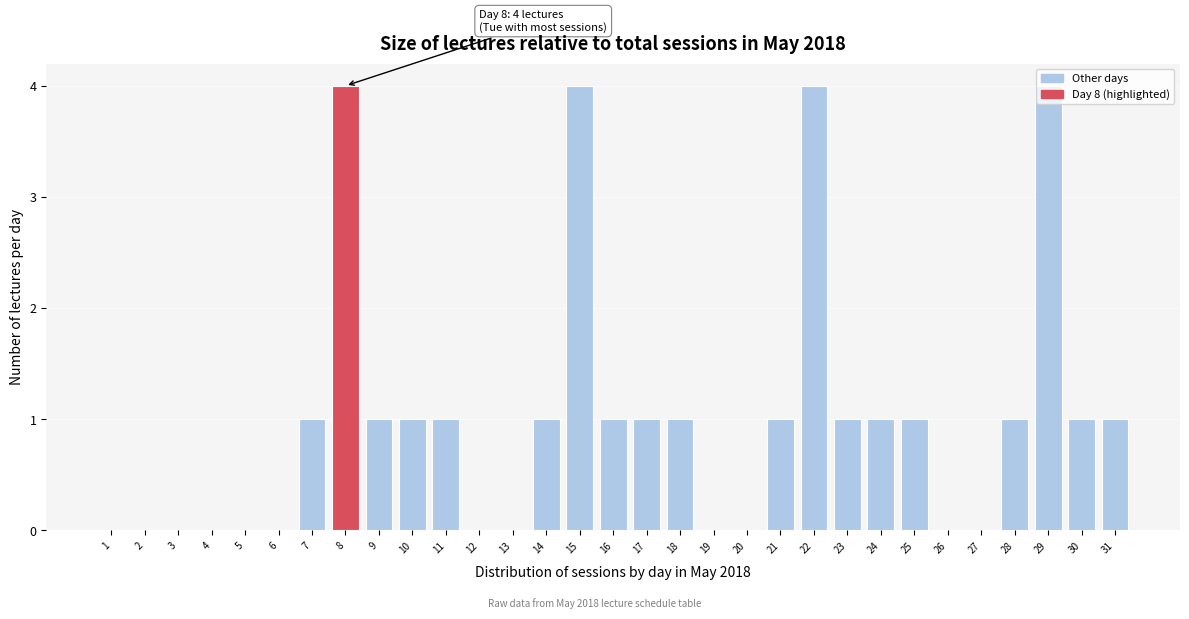

What is the maximum value shown in the chart?

4